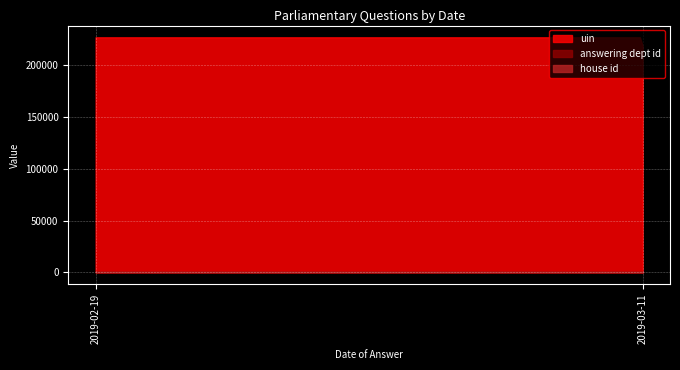

The value of uin at 2019-03-11 is 370473. True or false?

False